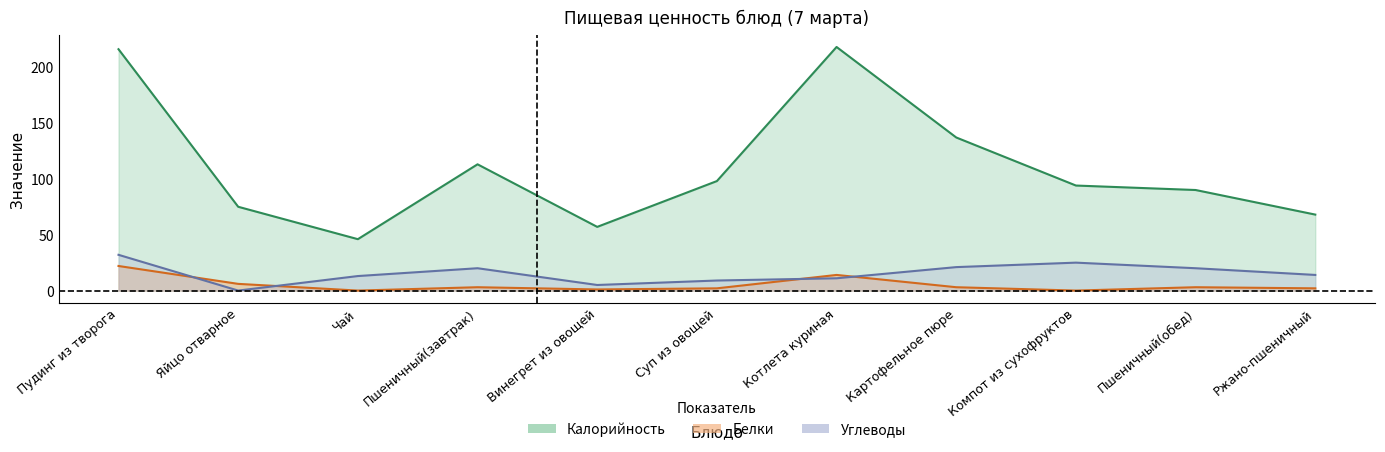

What is the difference between the maximum and minimum values in the Углеводы series?

32